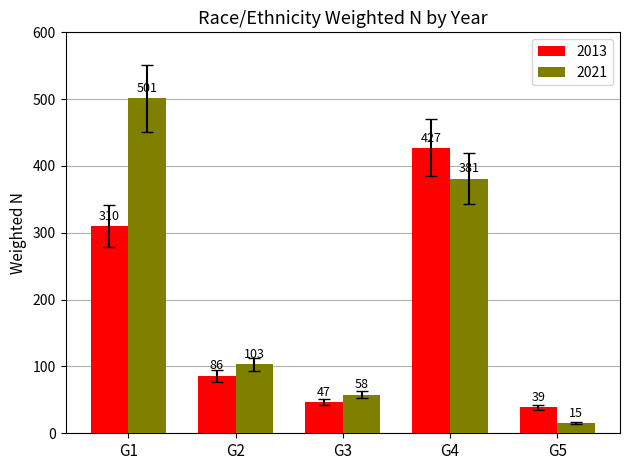

Which series has the largest range (max minus min)?

2021